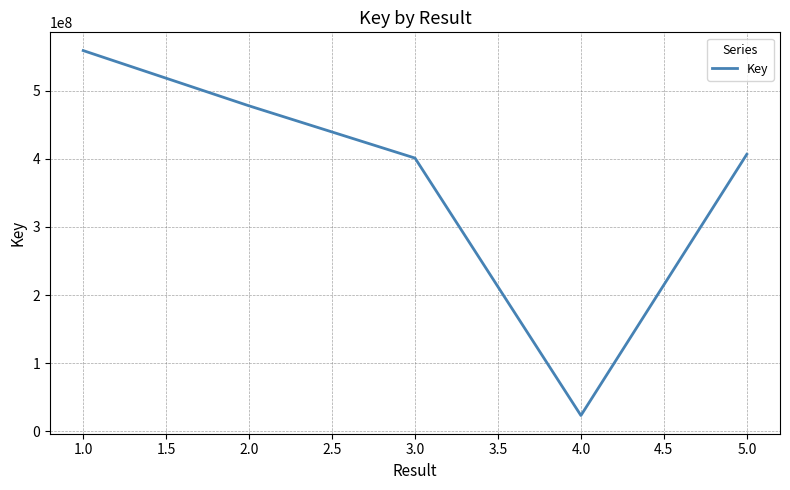

What is the sum of all values?

1867443959